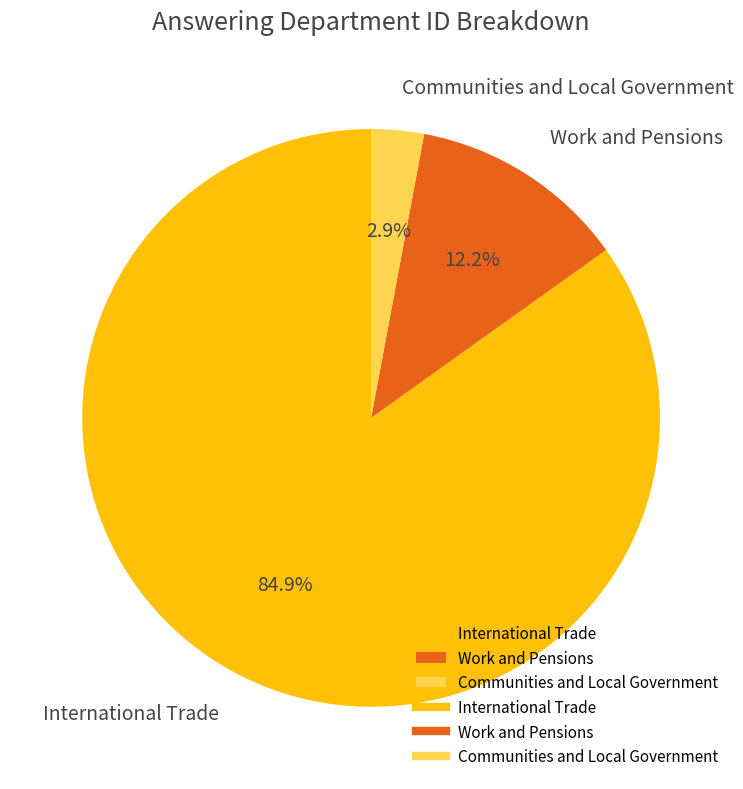

Which category has the smallest portion of the pie?

Communities and Local Government